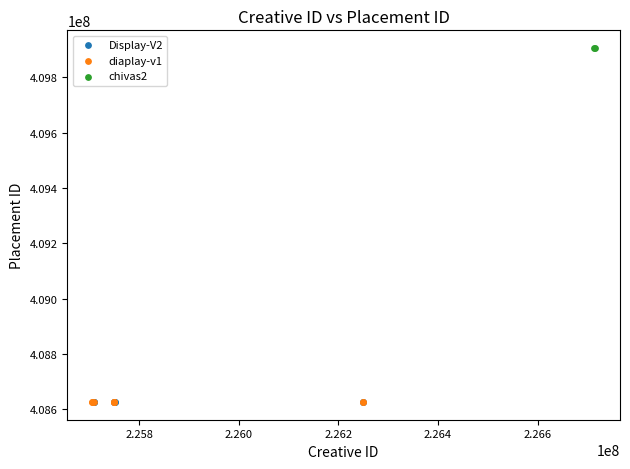

What are all the series names shown in the legend?

Display-V2, diaplay-v1, chivas2